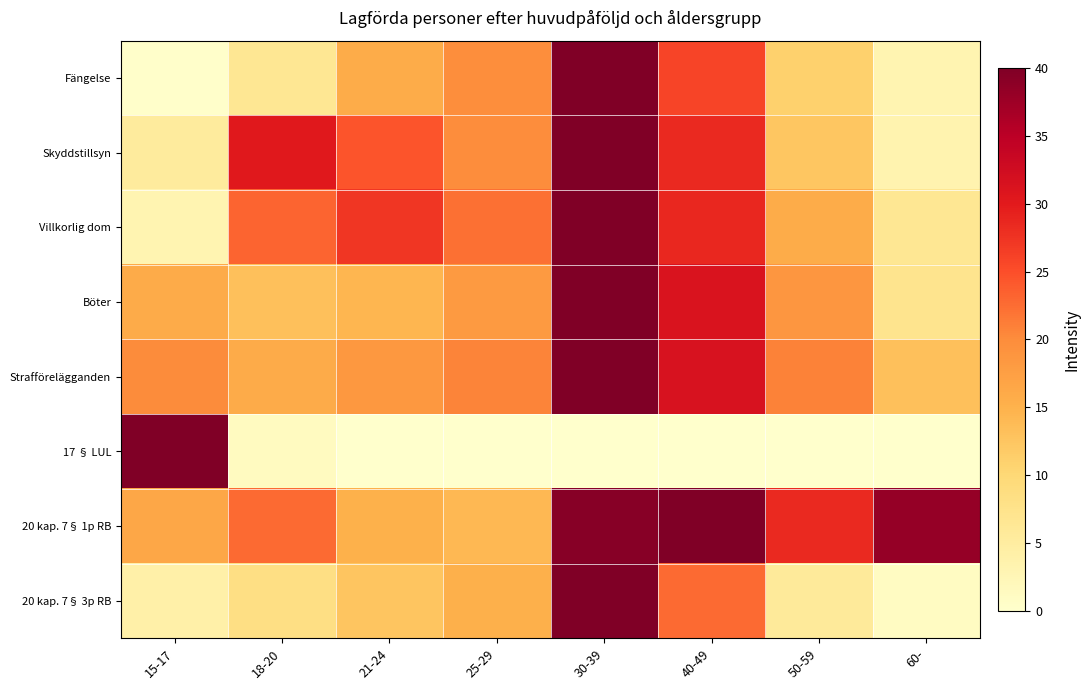

How many series are shown in this chart?

8